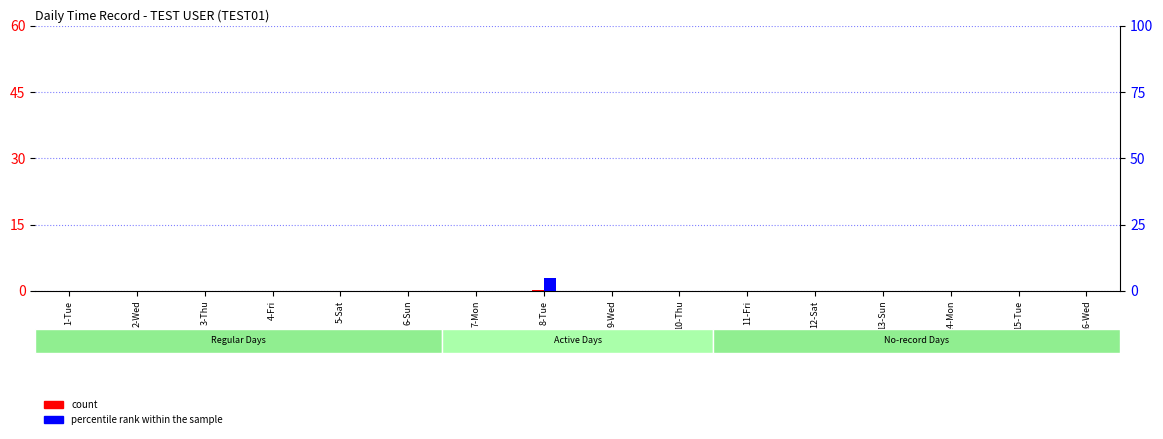

Which has a higher value, 7-Mon or 5-Sat?

7-Mon